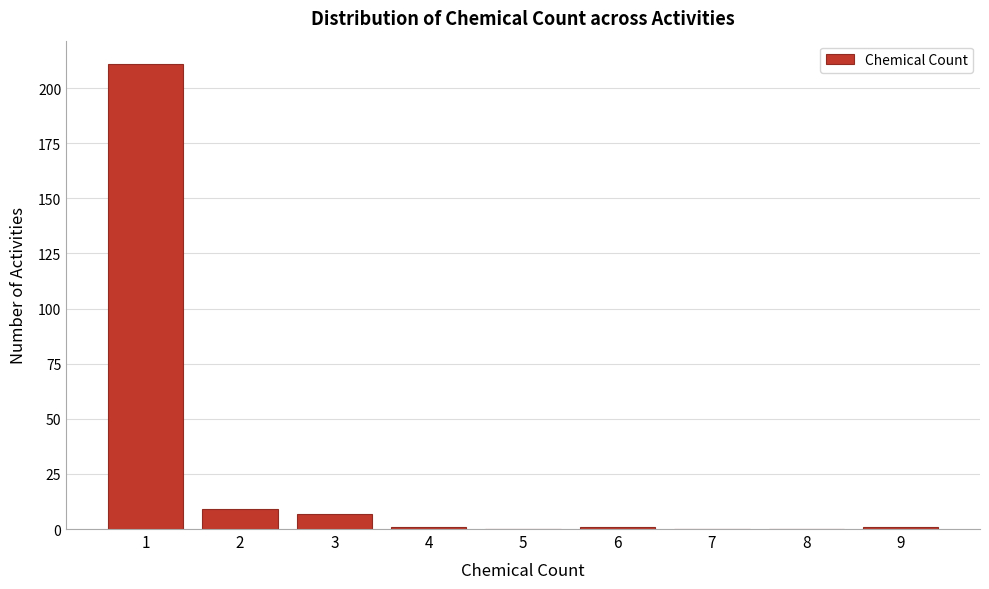

Reading left to right, transcribe this chart: for each bar, give the range it covers on the x-axis and its height. The values are not printed on the chart, so give them approximately, as read against the axis.

0.5 to 1.5: 210
1.5 to 2.5: 10
2.5 to 3.5: 5
3.5 to 4.5: under 5
4.5 to 5.5: 0
5.5 to 6.5: under 5
6.5 to 7.5: 0
7.5 to 8.5: 0
8.5 to 9.5: under 5